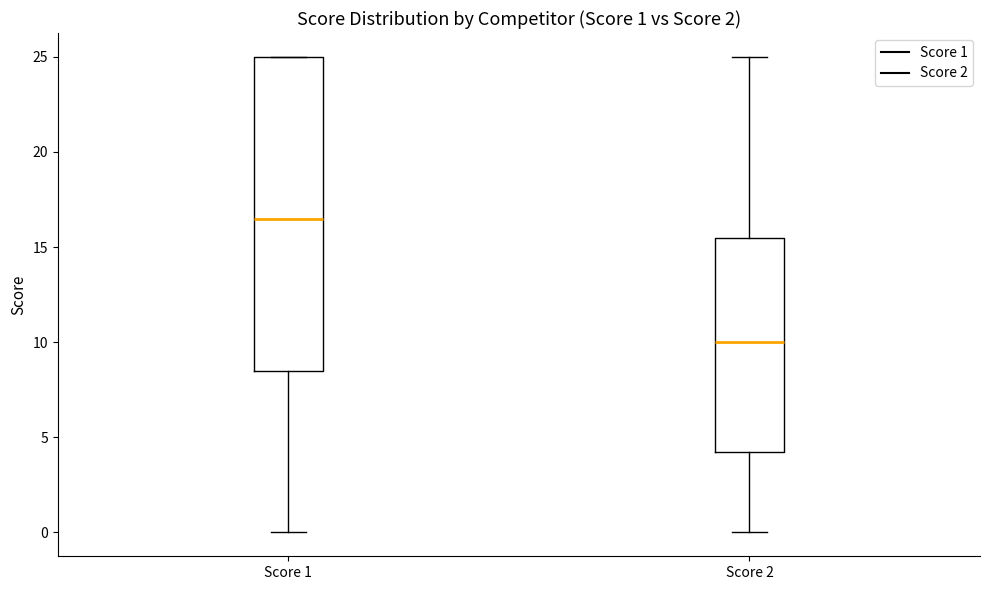

Which box is the tallest, from its lower edge to its upper edge?

Score 1